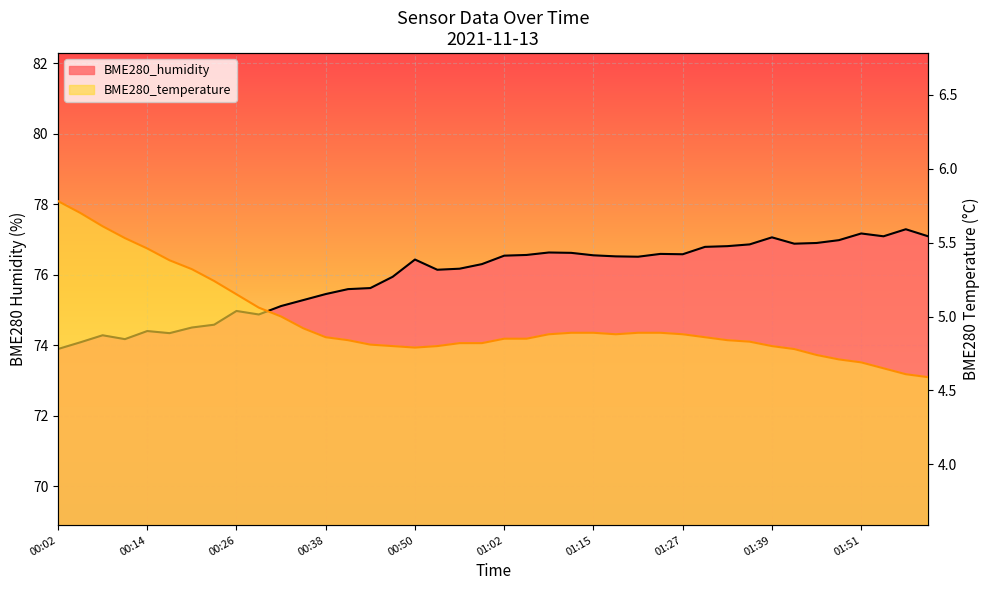

Rank the series by their average value, from lowest to highest.

BME280_temperature, BME280_humidity